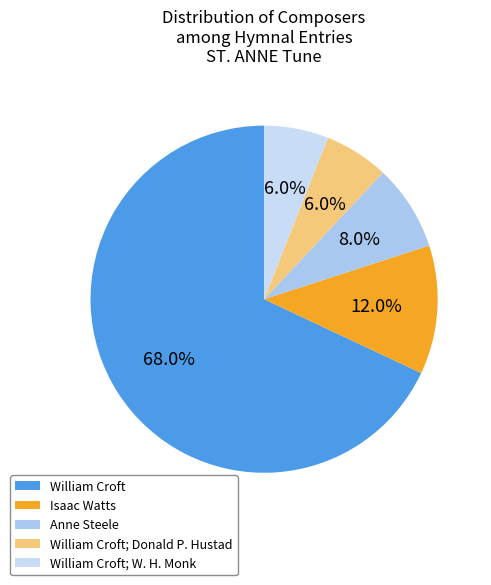

The Anne Steele slice represents 8% of the pie. True or false?

True